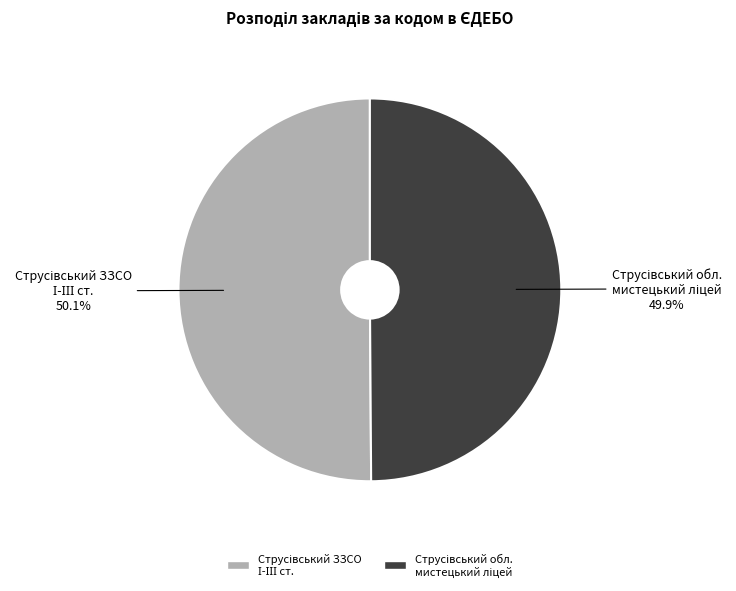

Does any single category account for the majority?

Yes